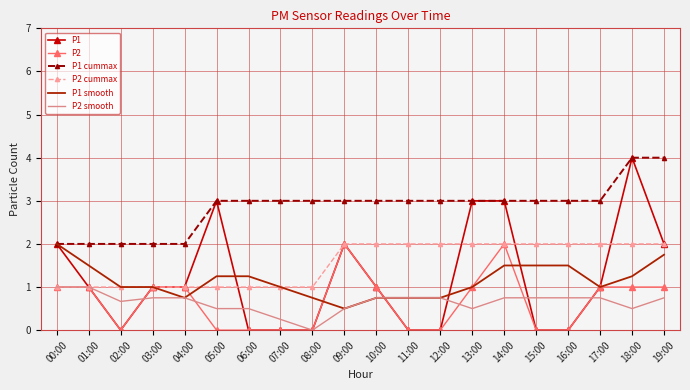

Which series has the widest spread of values?

P1